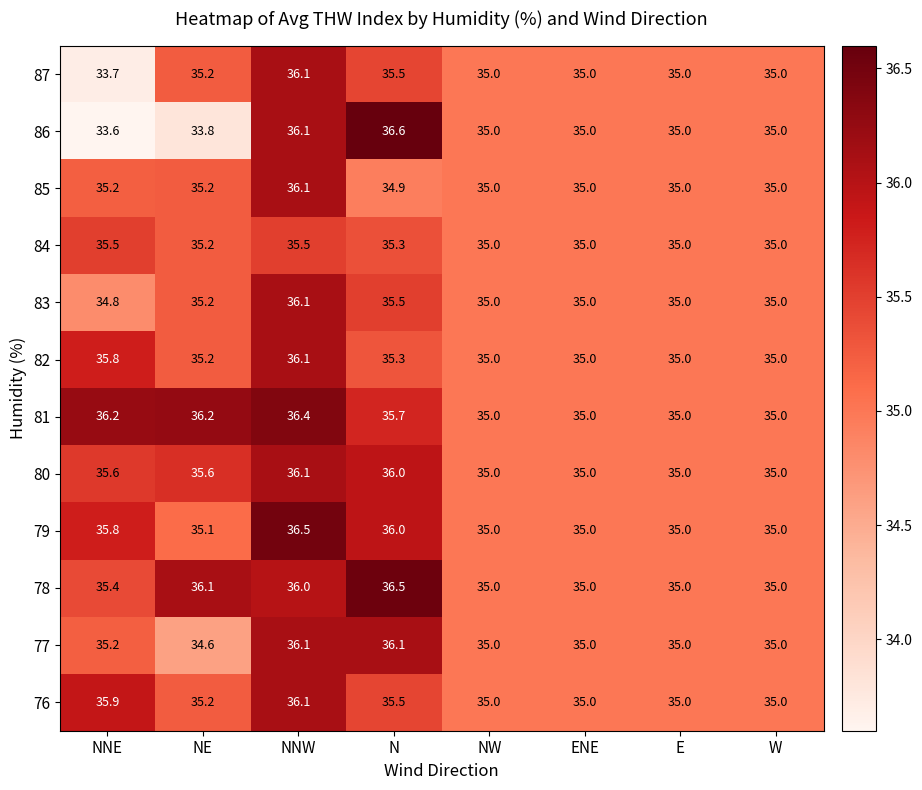

The 87 series shows 15.0 at NNE. True or false?

False